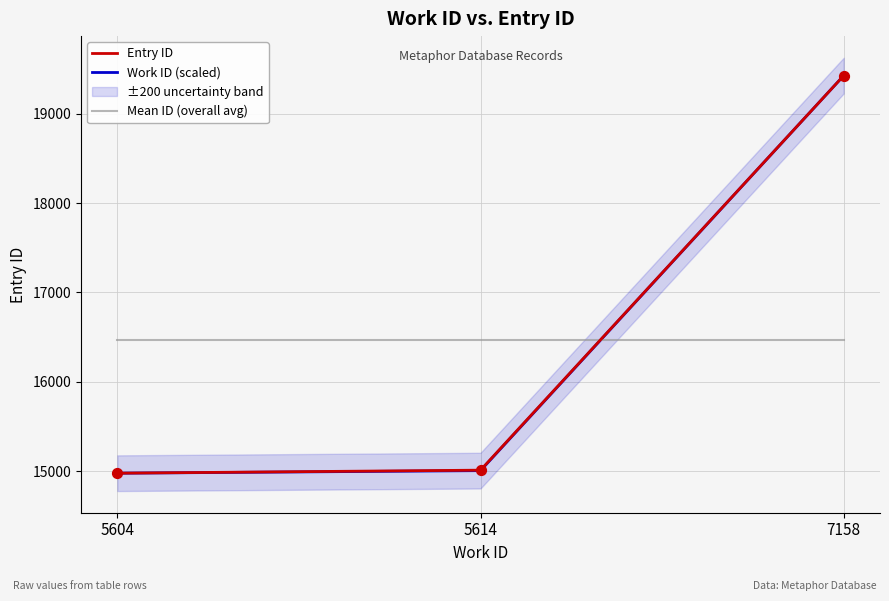

Which series has the widest spread of Y values?

Entry ID